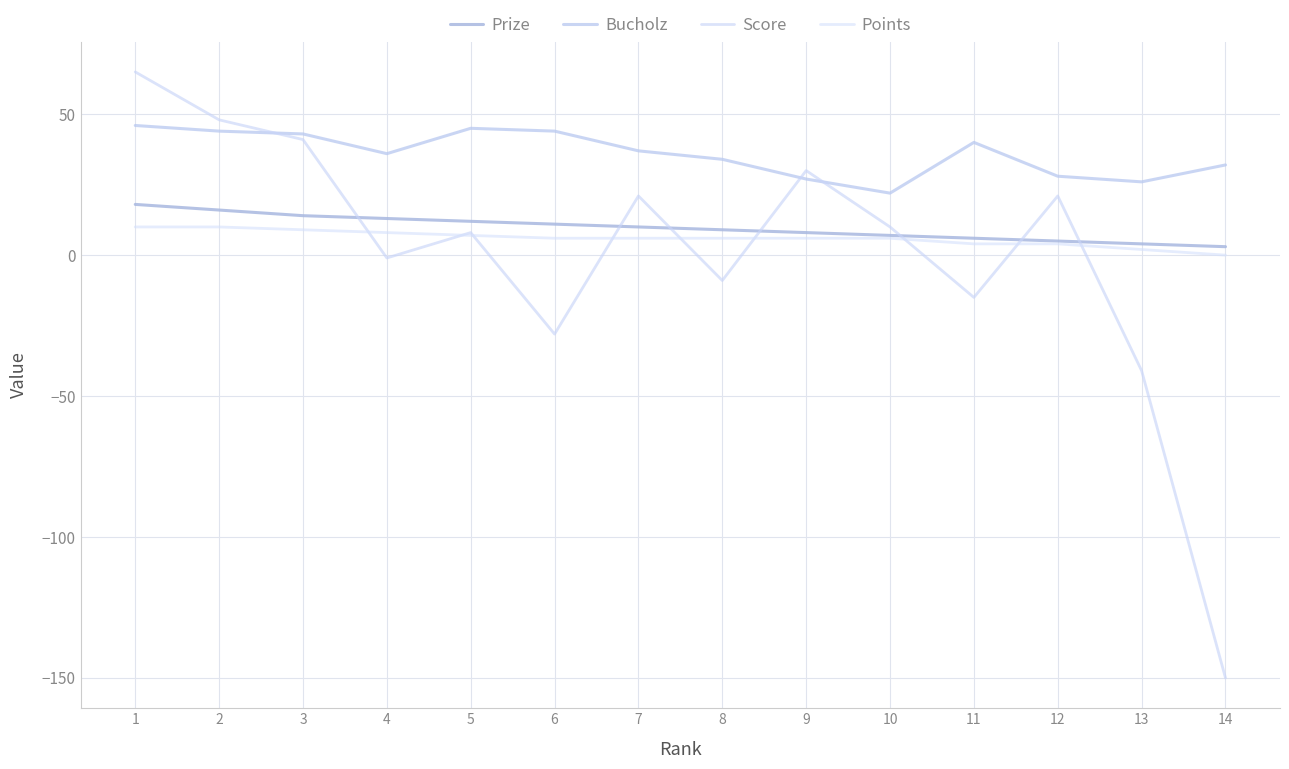

Which series ends up on top after the final intersection of Score and Prize?

Prize